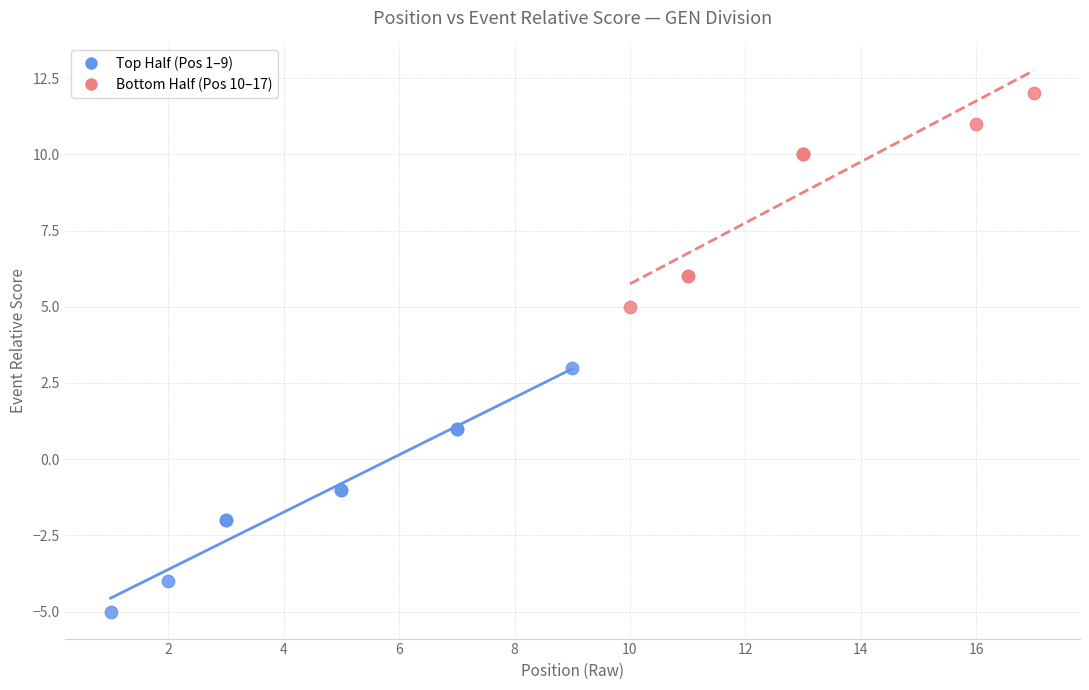

Which series contains the lowest Y value?

Top Half (Pos 1–9)